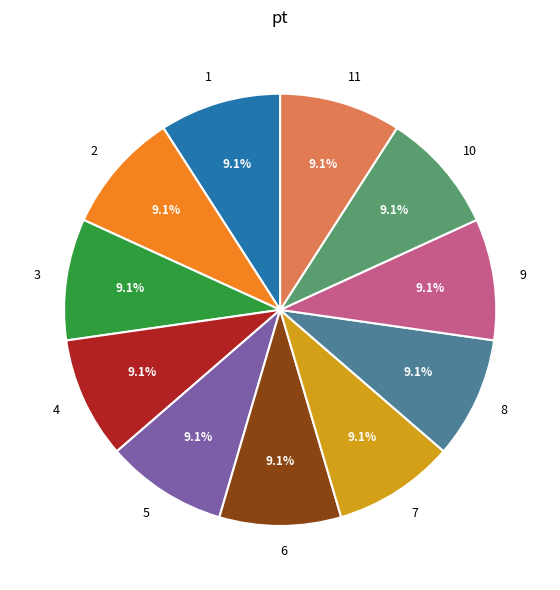

The 3 slice represents 9% of the pie. True or false?

True